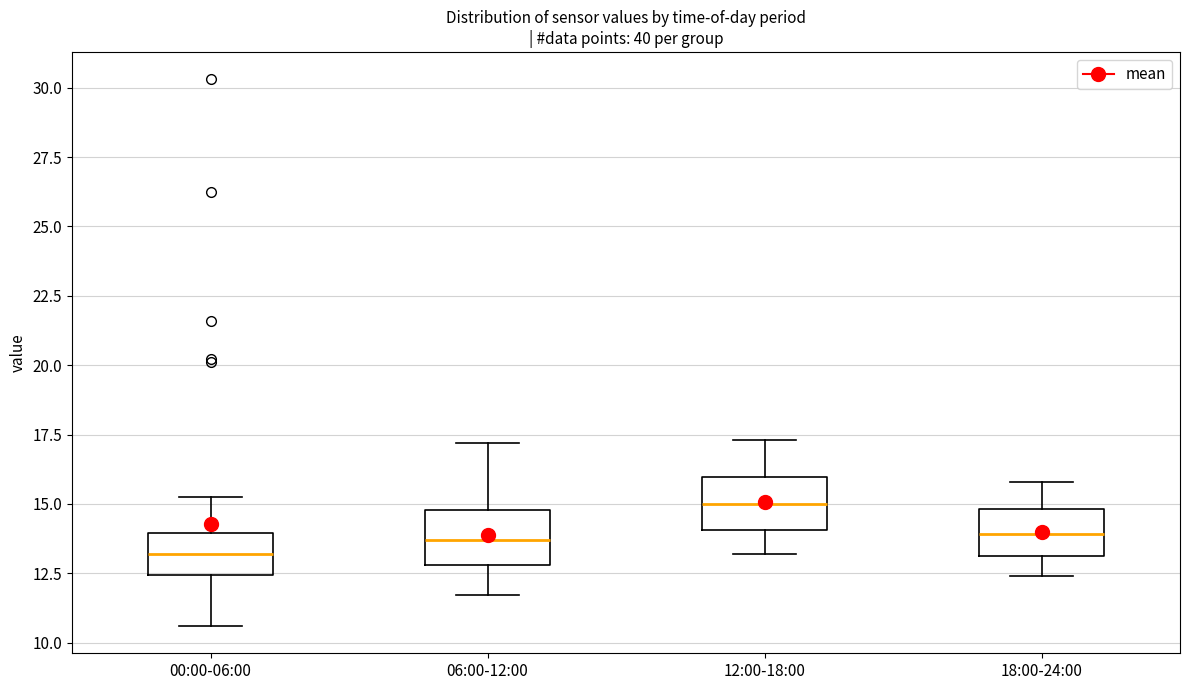

Which box's median line is the lowest?

00:00-06:00